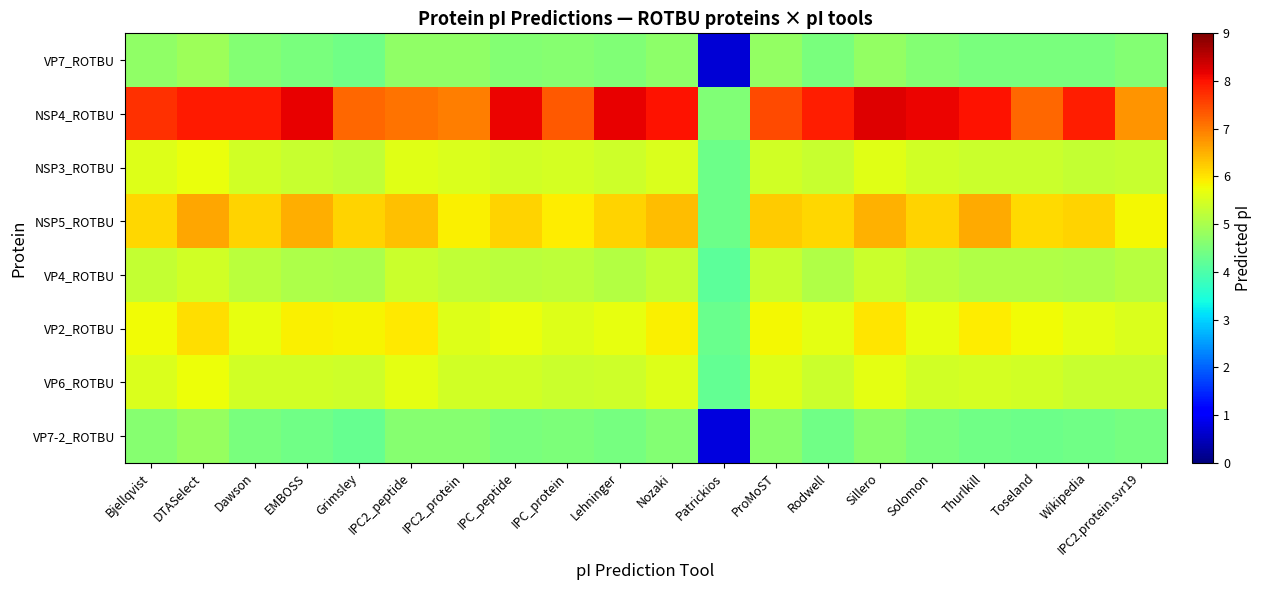

How many categories are shown in the chart?

20